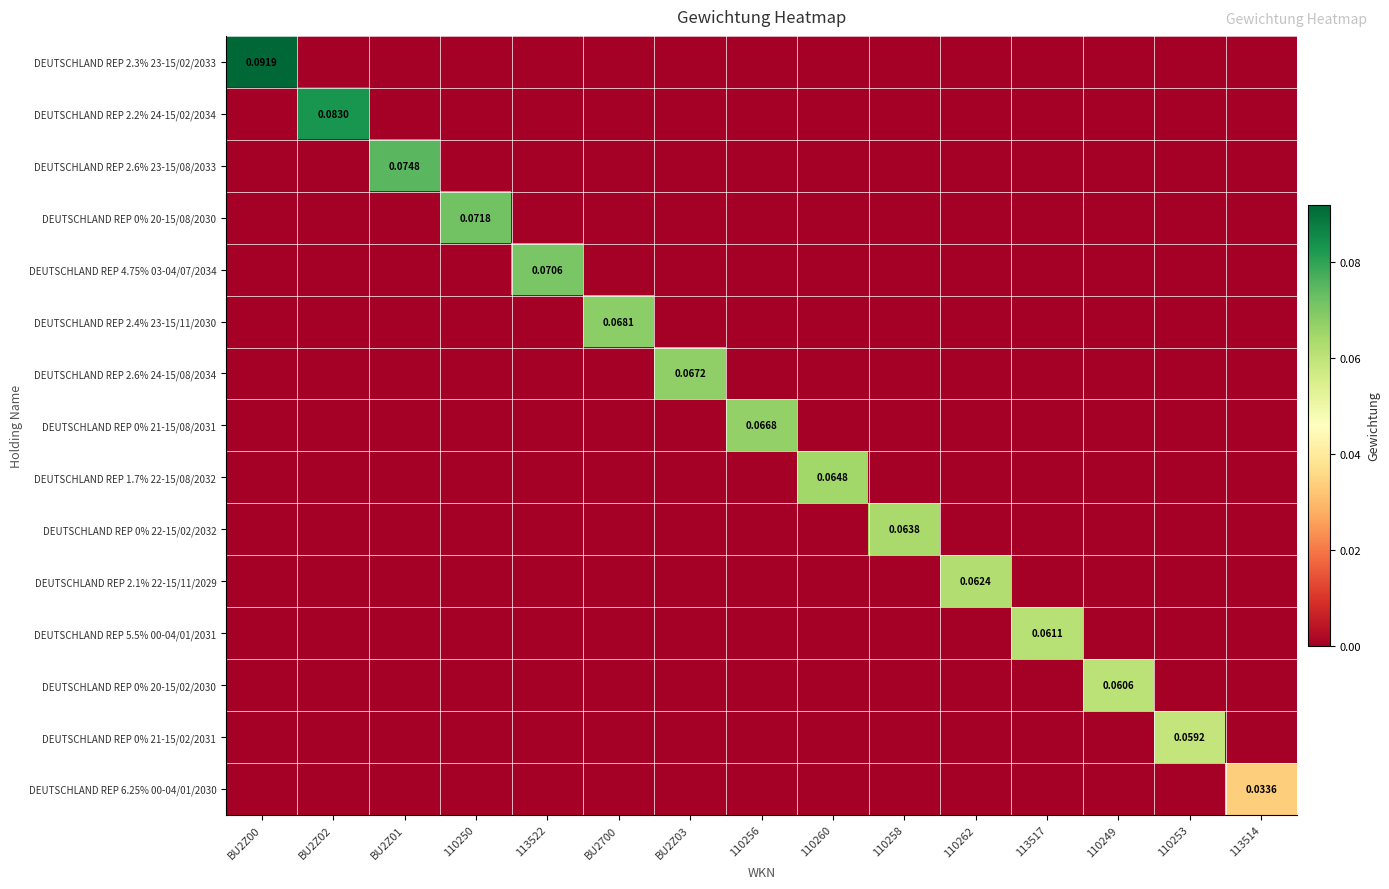

What is the difference between the maximum and minimum values in the DEUTSCHLAND REP 4.75% 03-04/07/2034 series?

0.1